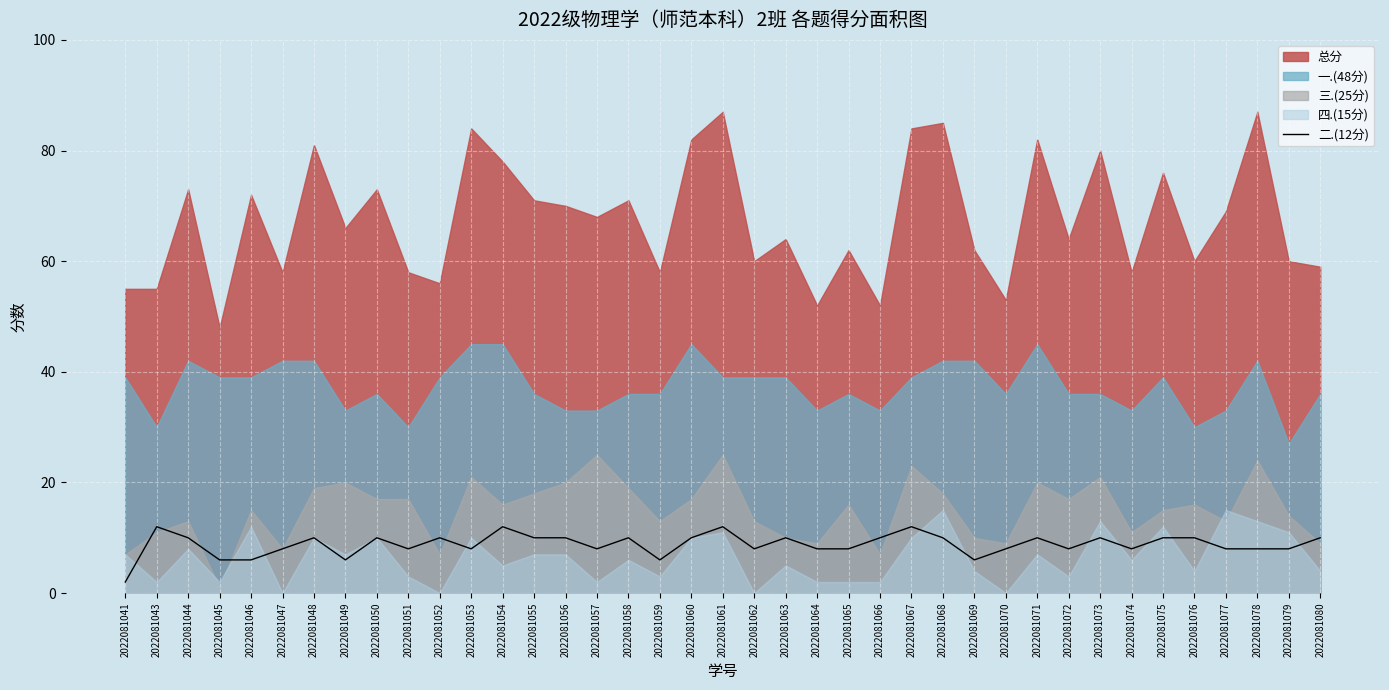

The 二.(12分) series shows 8 at 2022081065. True or false?

True